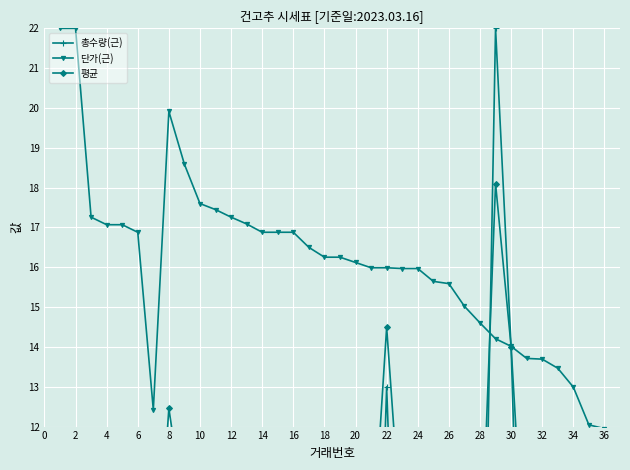

Is it true that 단가(근) equals 13.7 at 32?

True